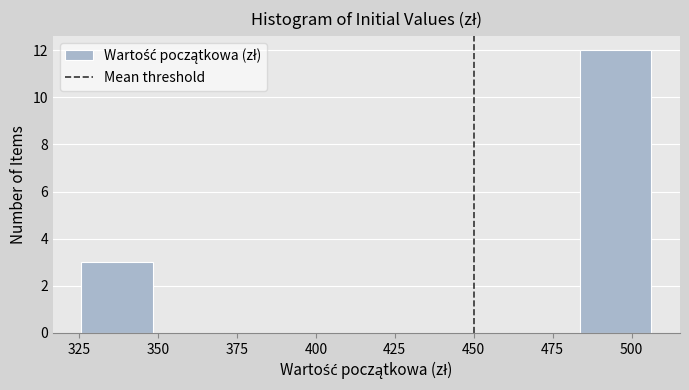

What is the height of the bar covering 485 to 505 on the x-axis? Neither the bar edges nor the heights are printed on the chart, so give them approximately, as read against the axes.

12